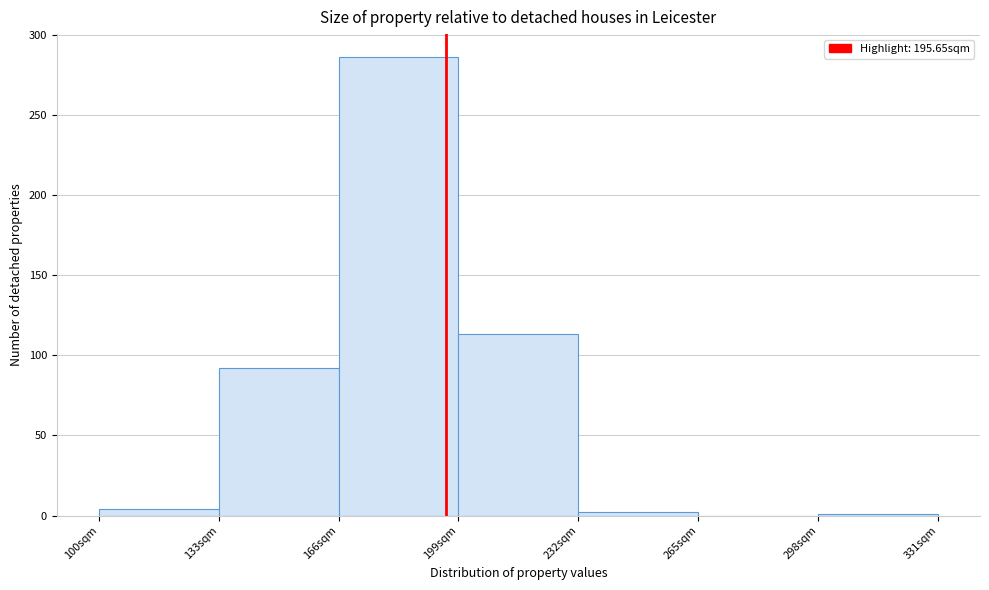

Reading left to right, list every bar in this chart as the range it spans on the x-axis followed by its height. Neither the bar edges nor the heights are printed on the chart, so give them approximately, as read against the axes.

100 to 133: under 5
133 to 166: 90
166 to 199: 285
199 to 232: 115
232 to 265: under 5
265 to 298: 0
298 to 331: under 5